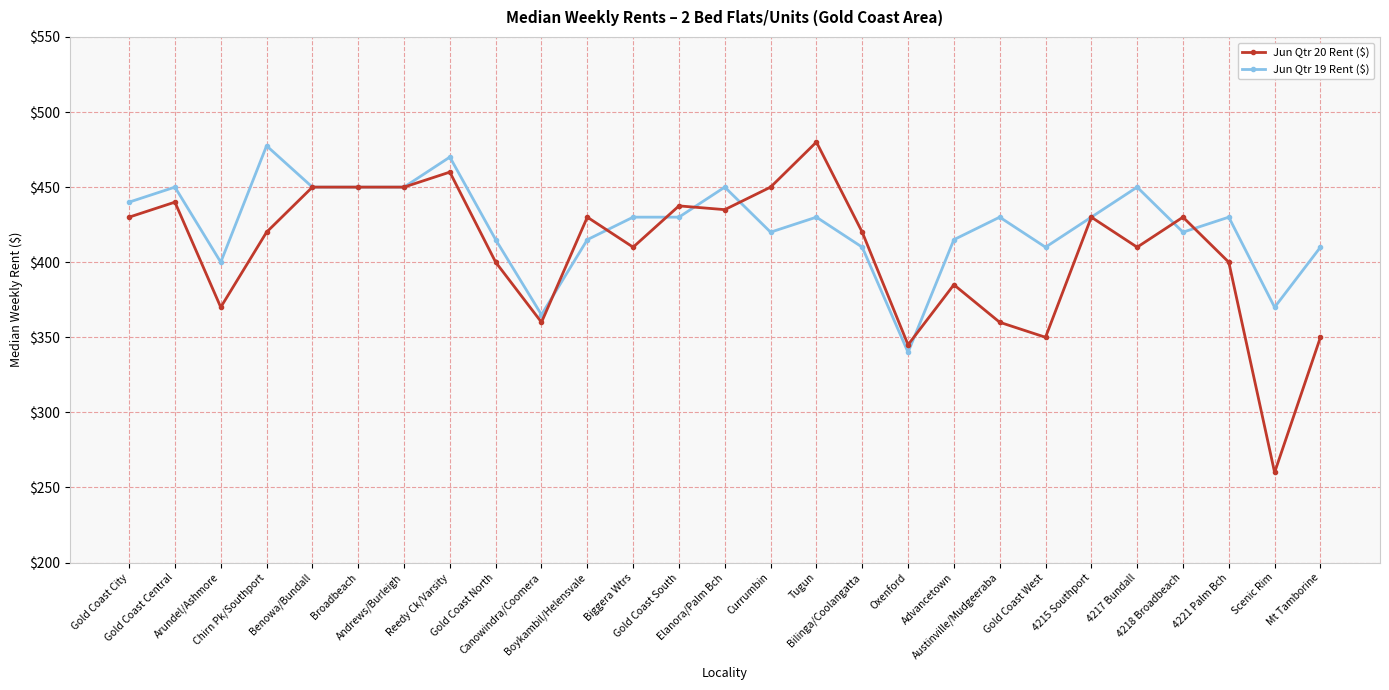

What is the maximum value for Jun Qtr 20 Rent ($)?

480.0